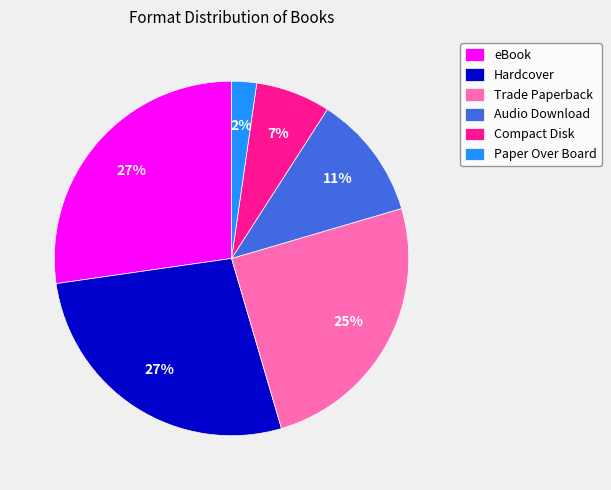

Is it true that Hardcover is 27% of the pie?

True